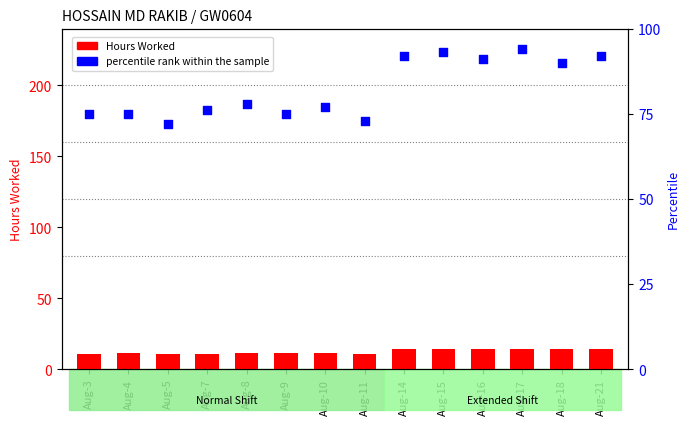

What are all the series names shown in the legend?

Hours Worked, percentile rank